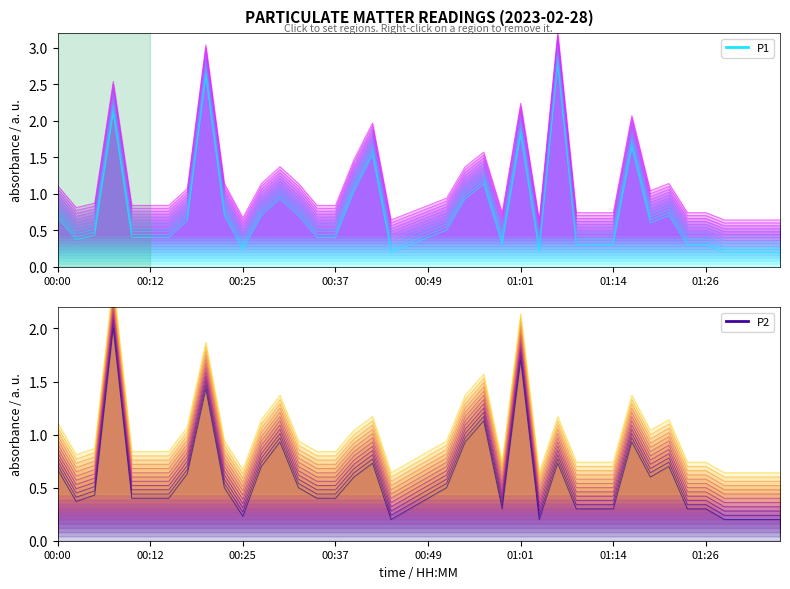

True or false: P2 and P1 cross at least once.

False